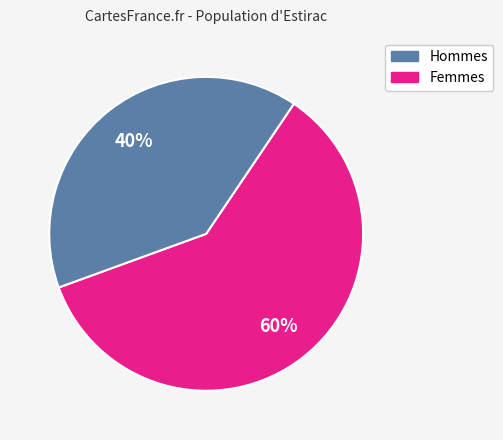

Is there a majority slice in this chart?

Yes